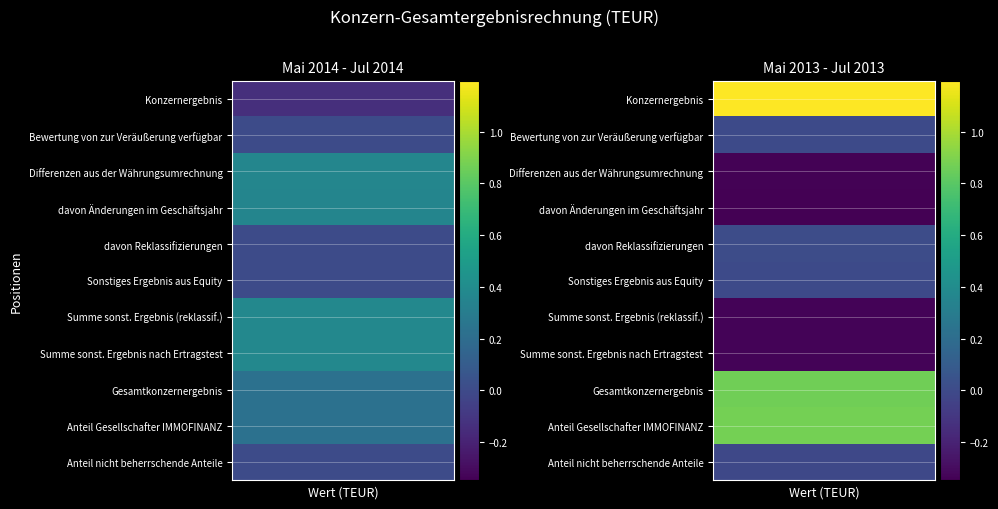

What is the smallest value displayed?

-34778972